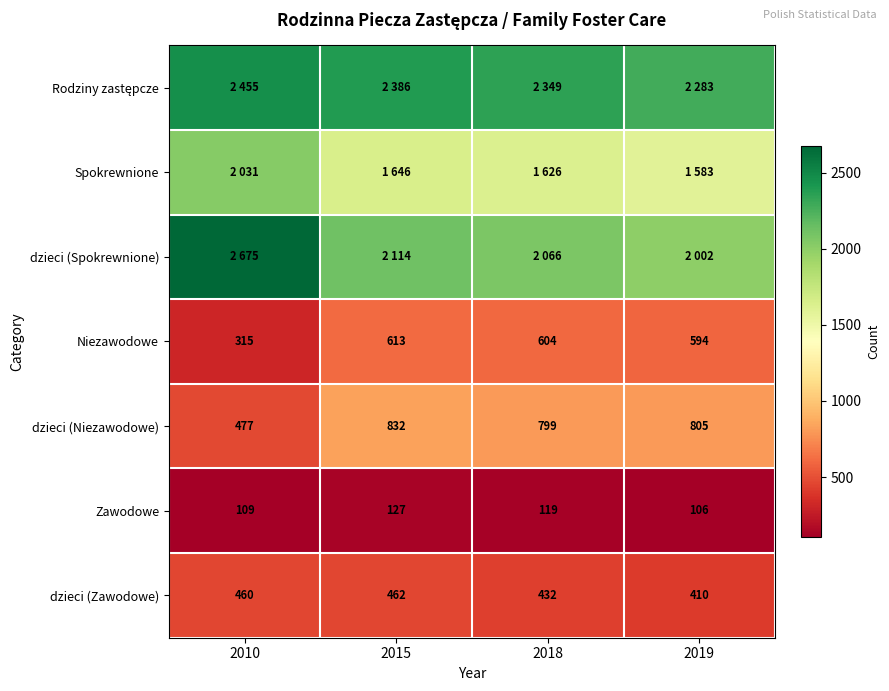

Rank the categories by dzieci (Zawodowe) value from lowest to highest.

2019, 2018, 2010, 2015